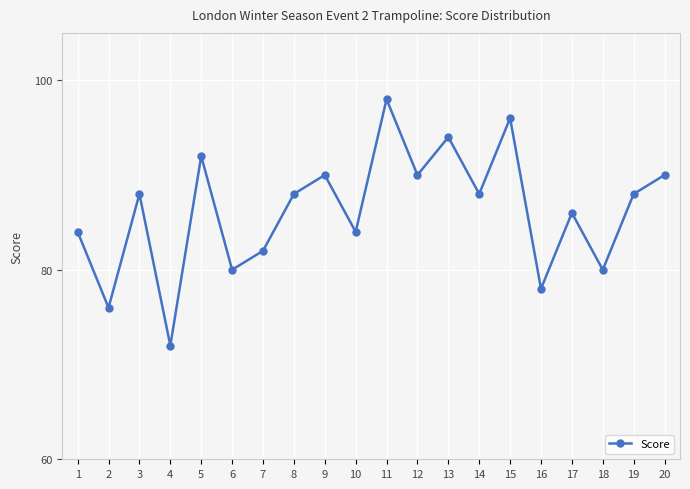

Approximately how many times larger is the value at 3 compared to 1?

1.0